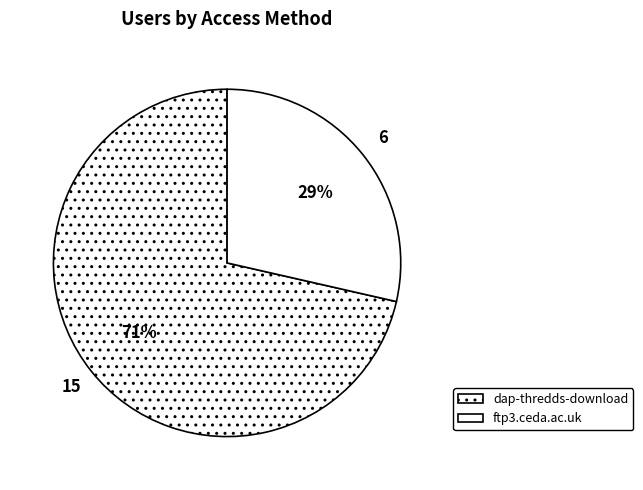

To the nearest percent, what is the difference between the dap-thredds-download and ftp3.ceda.ac.uk slice percentages?

43%